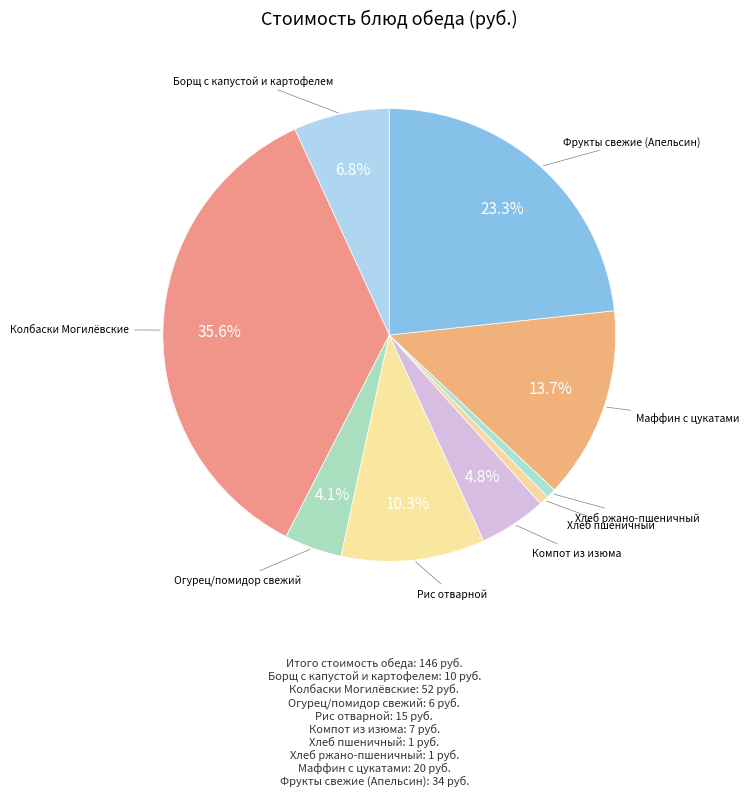

To the nearest percent, what is the difference between the largest and smallest slice percentages?

35%